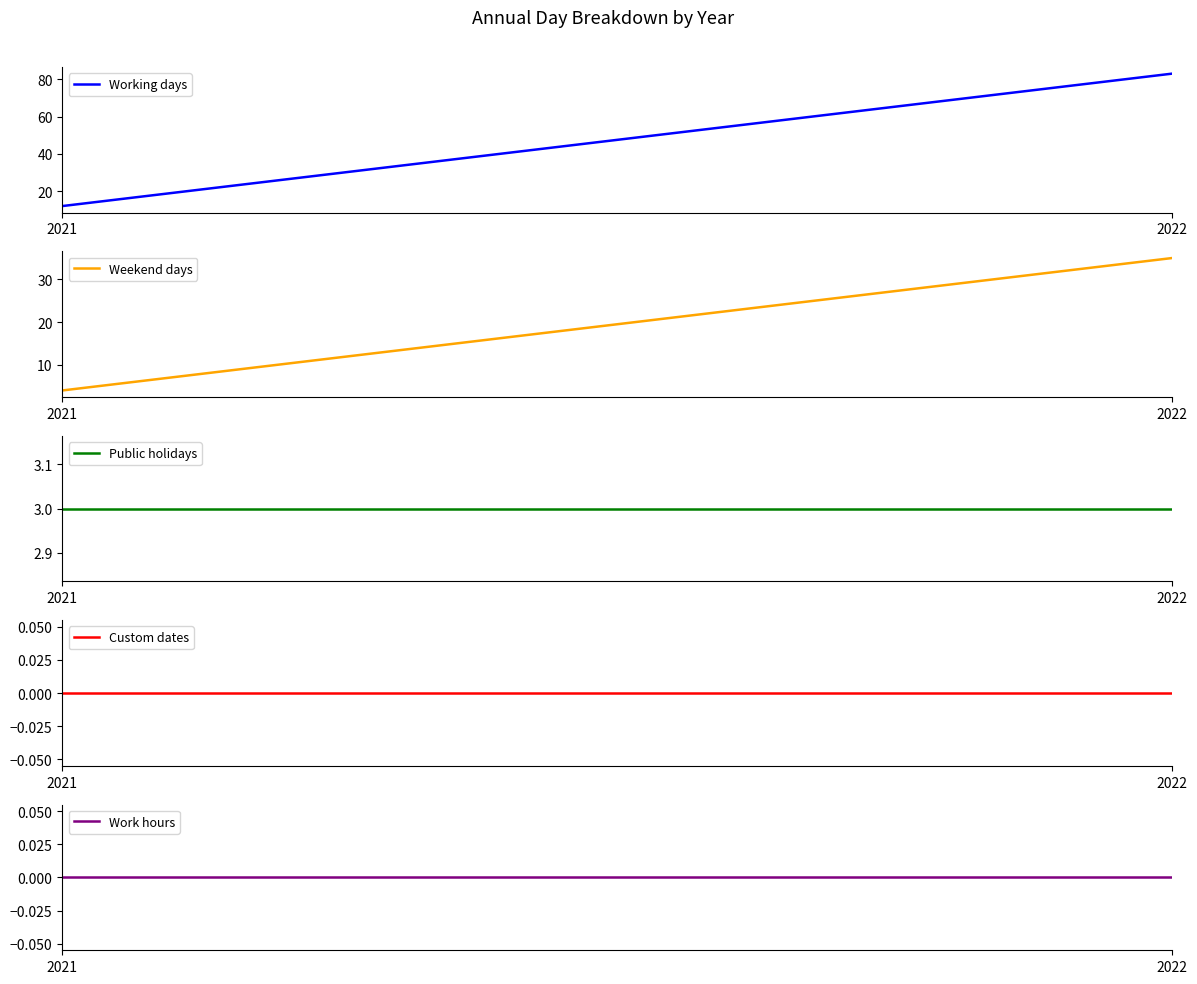

Count the Weekend days values in the range 4 to 35.

2